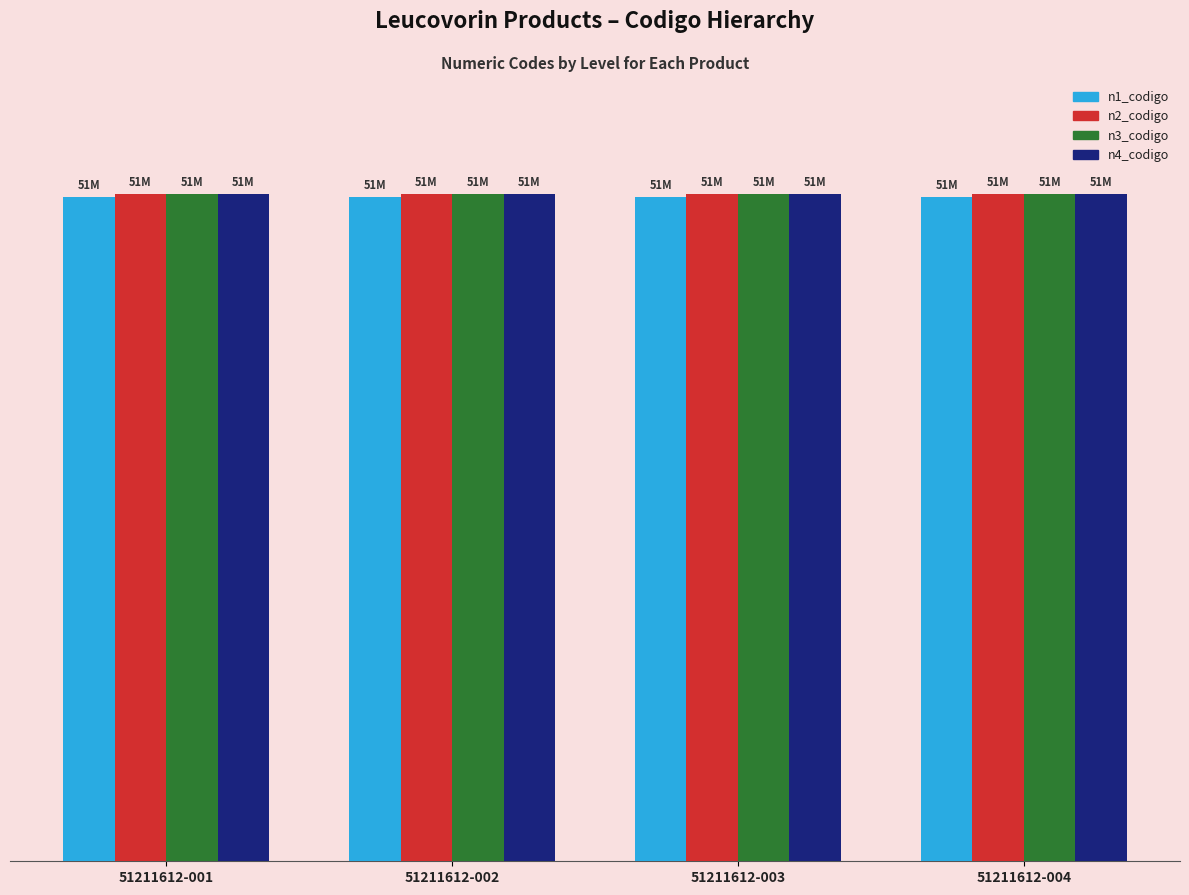

What is the greatest value displayed?

51211612